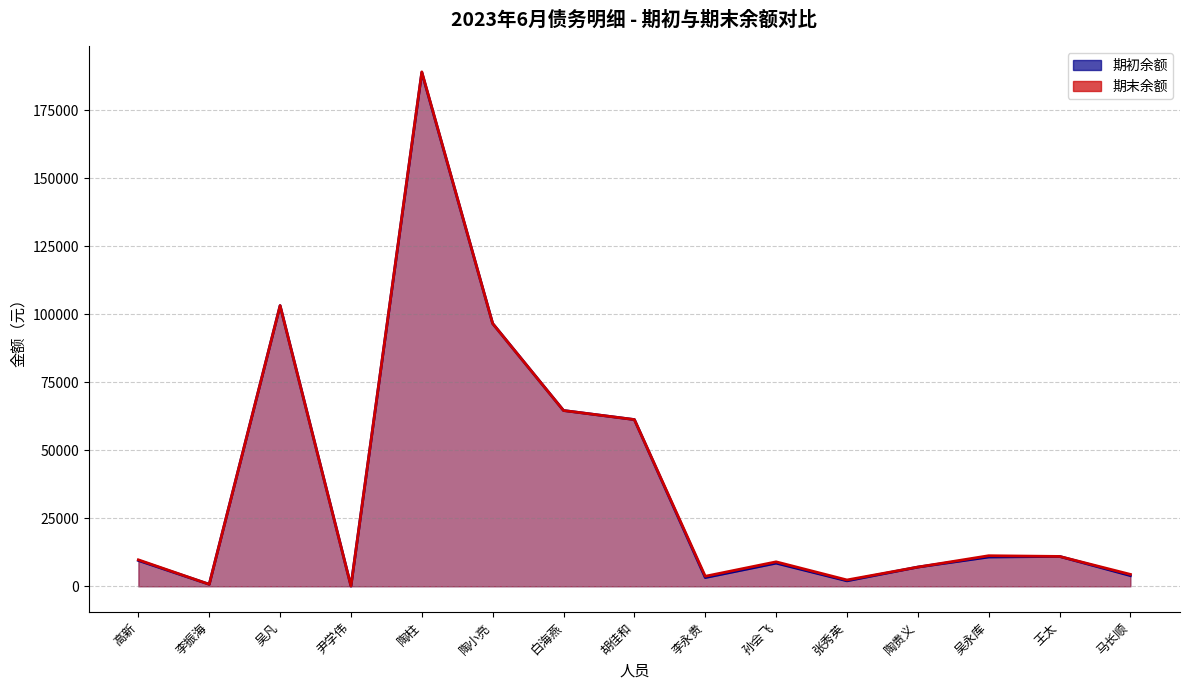

At which label does 期末余额 reach its peak?

陶柱